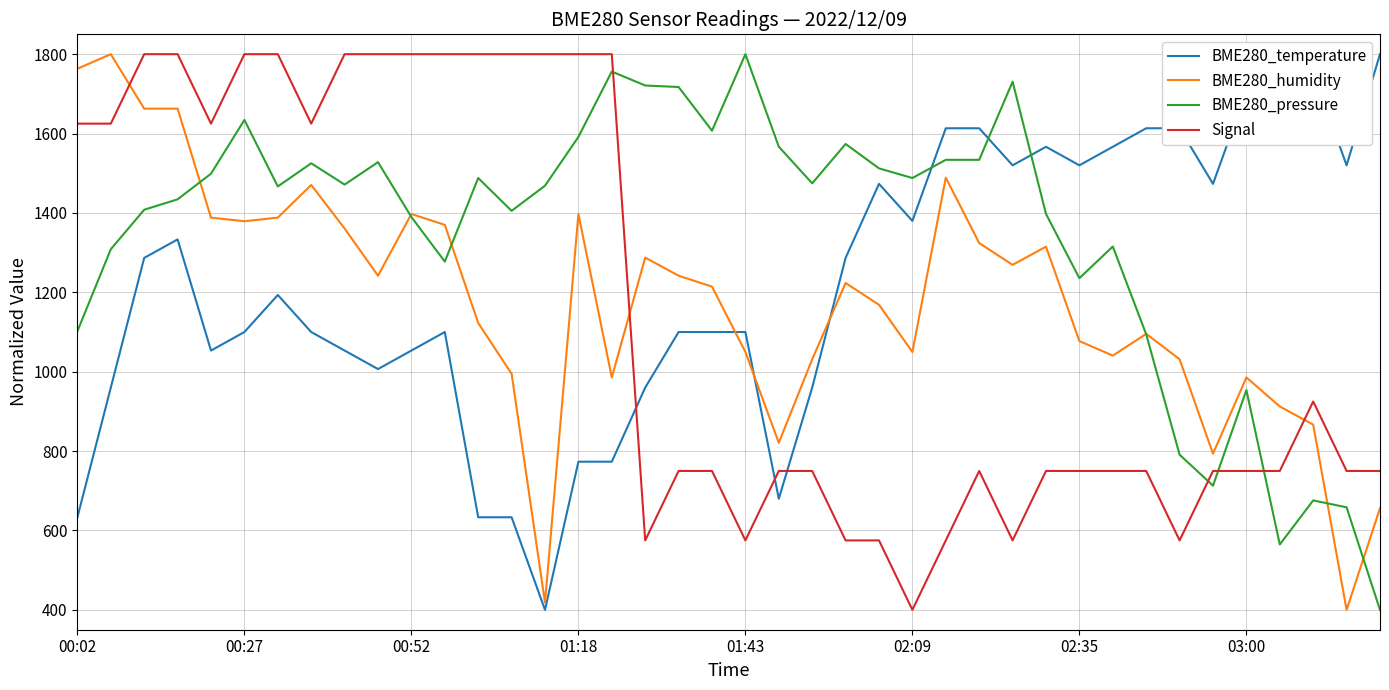

Is it true that Signal equals 1019.6 at 16?

False